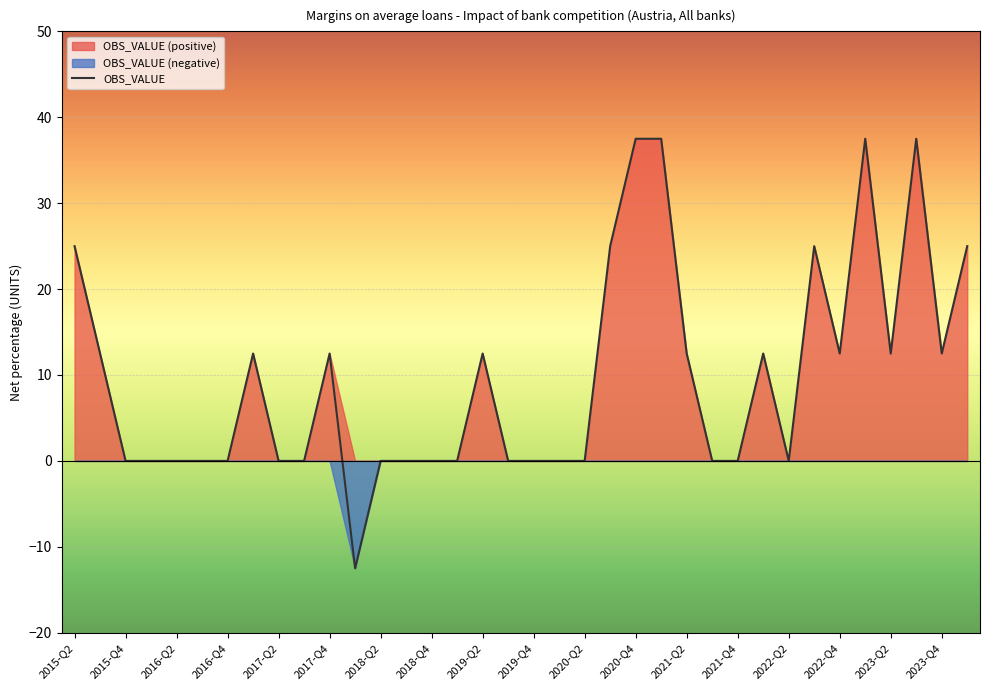

The OBS_VALUE series shows 16.0 at 2019-Q4. True or false?

False